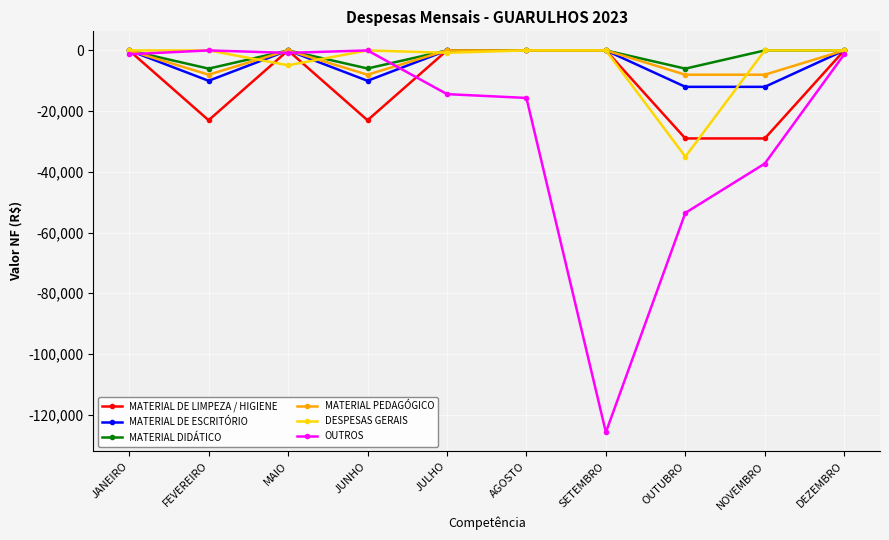

At which category does the chart reach its minimum across all series?

SETEMBRO